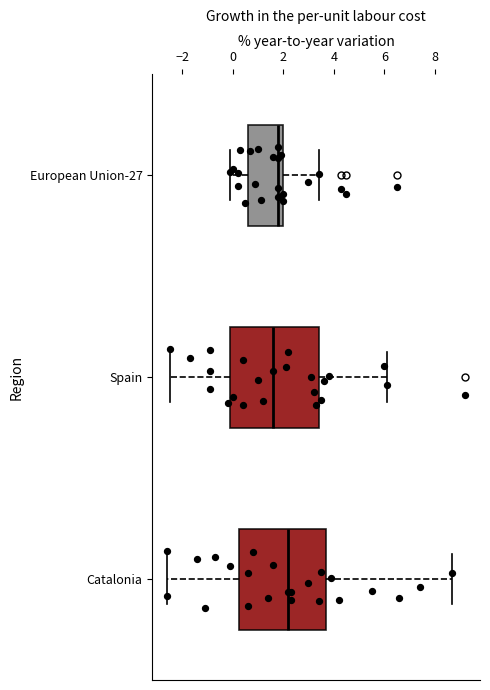

Reading bottom to top, transcribe this box plot: for each box, give where its median line is, the range the box spans, and where its two whiskers end, as read against the x-axis. The values are not printed on the chart, so give them approximately, as read against the axis.

Catalonia: median 2.2, box 0.2 to 3.8, whiskers -2.6 to 8.8
Spain: median 1.6, box 0.0 to 3.4, whiskers -2.4 to 6.2
European Union-27: median 1.8, box 0.6 to 2.0, whiskers 0.0 to 3.4